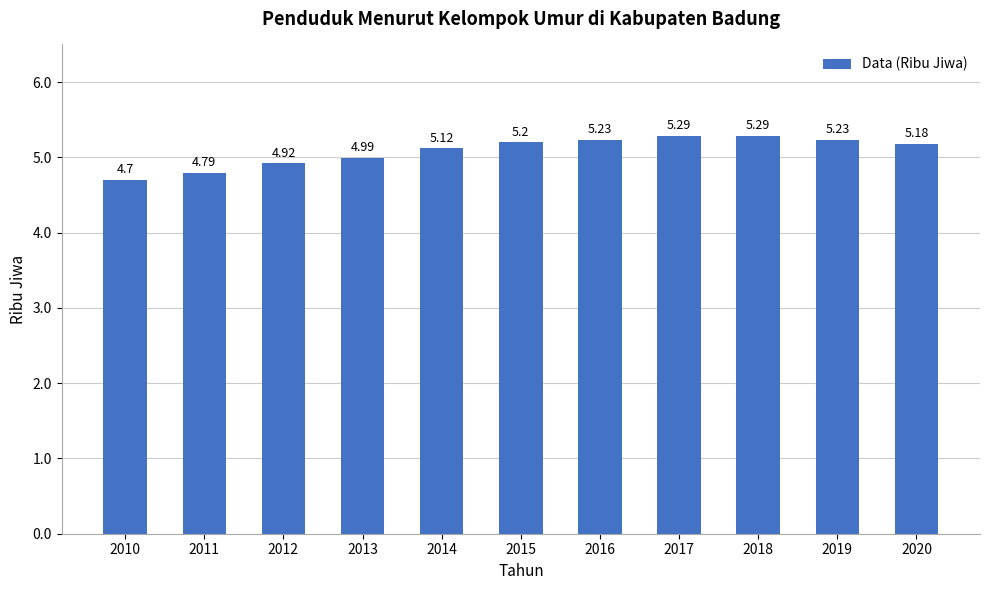

True or false: the data shows 2.7 at 2020.

False